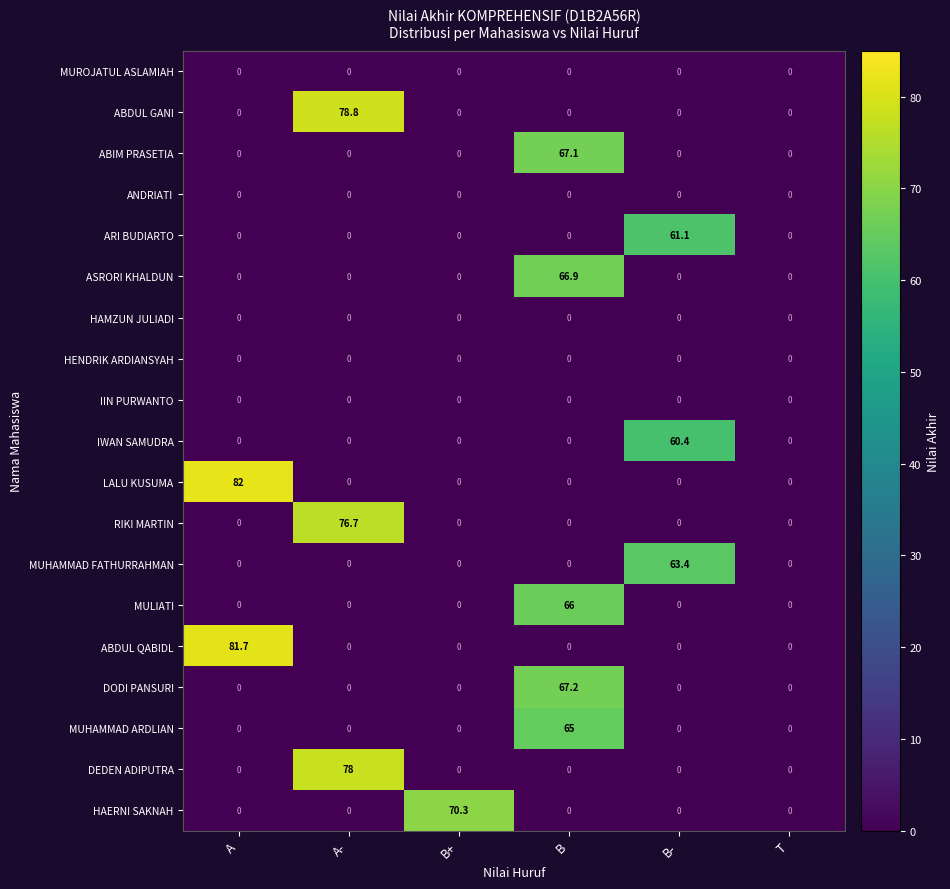

Which series changed the most between A- and B?

ABDUL GANI